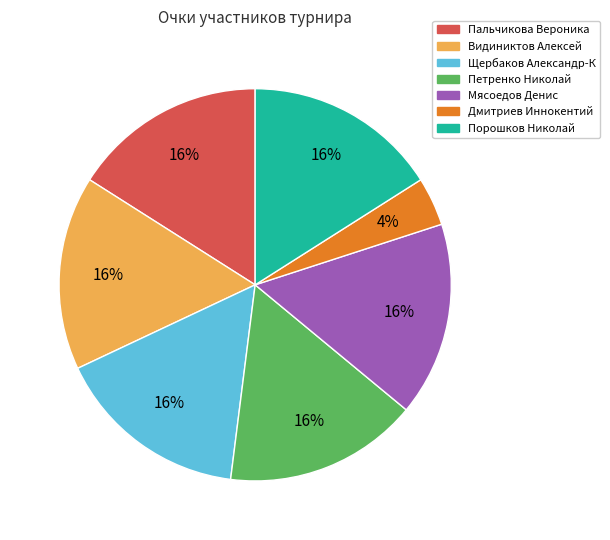

Count the number of slices in the pie.

7